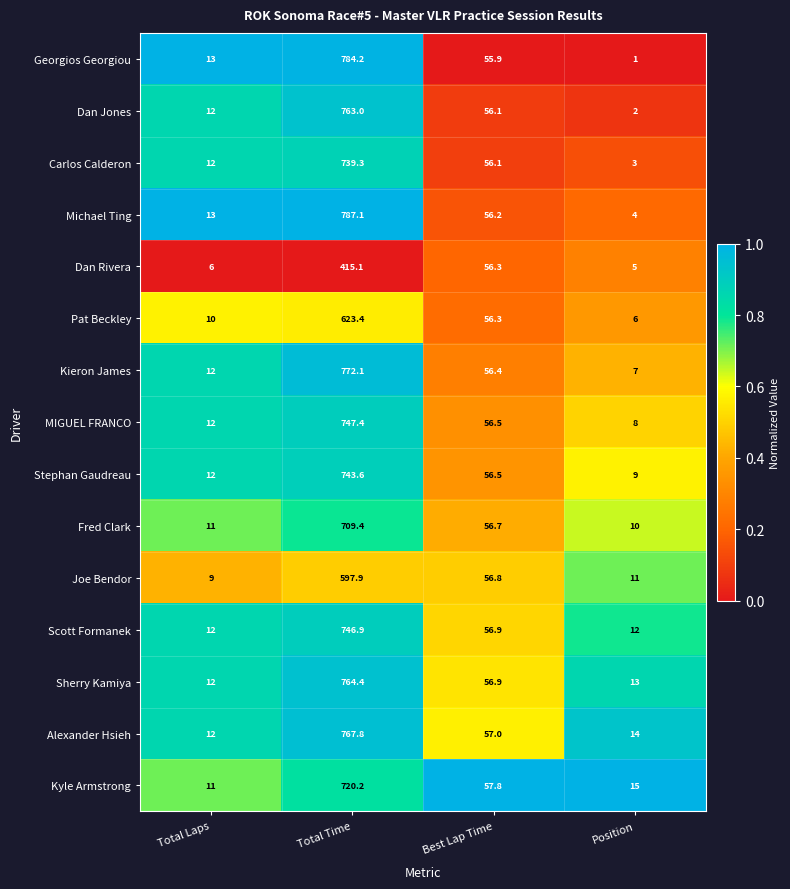

Rank the series by their maximum value, from highest to lowest.

Michael Ting, Georgios Georgiou, Kieron James, Alexander Hsieh, Sherry Kamiya, Dan Jones, MIGUEL FRANCO, Scott Formanek, Stephan Gaudreau, Carlos Calderon, Kyle Armstrong, Fred Clark, Pat Beckley, Joe Bendor, Dan Rivera